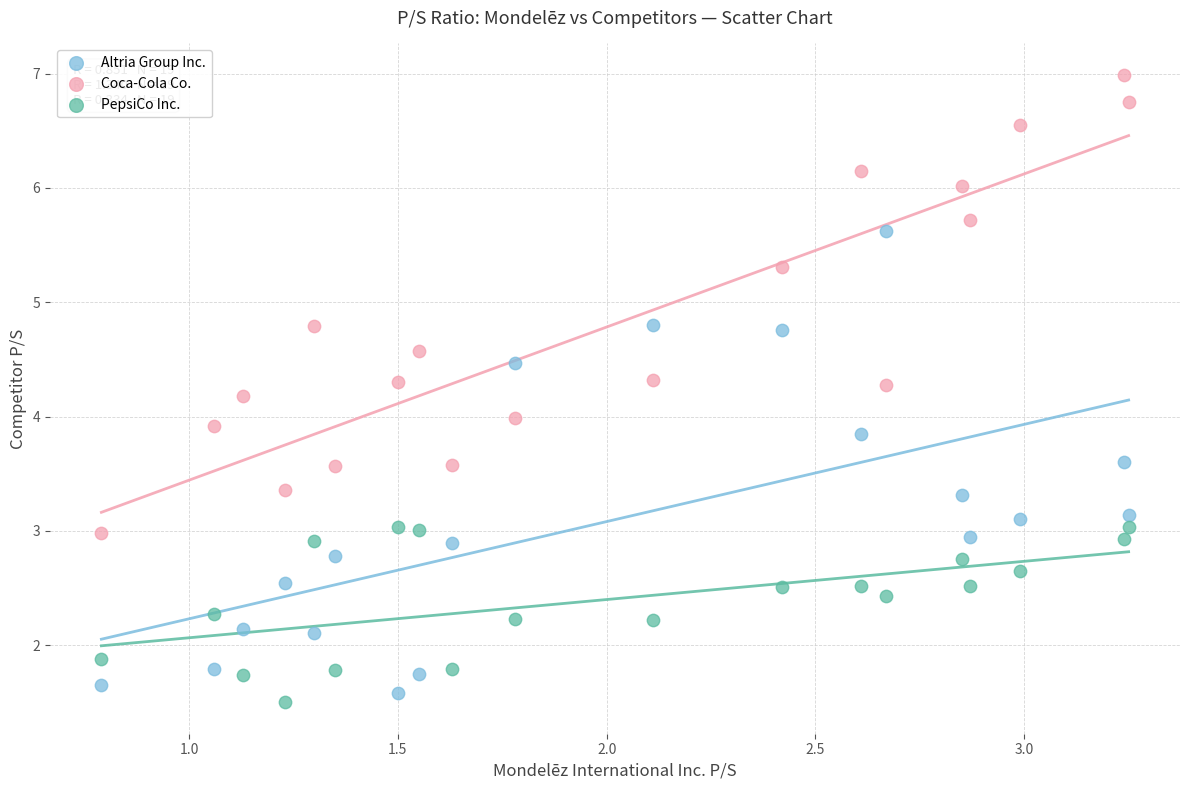

What is the X range (max minus min) for the scatter plot?

2.5